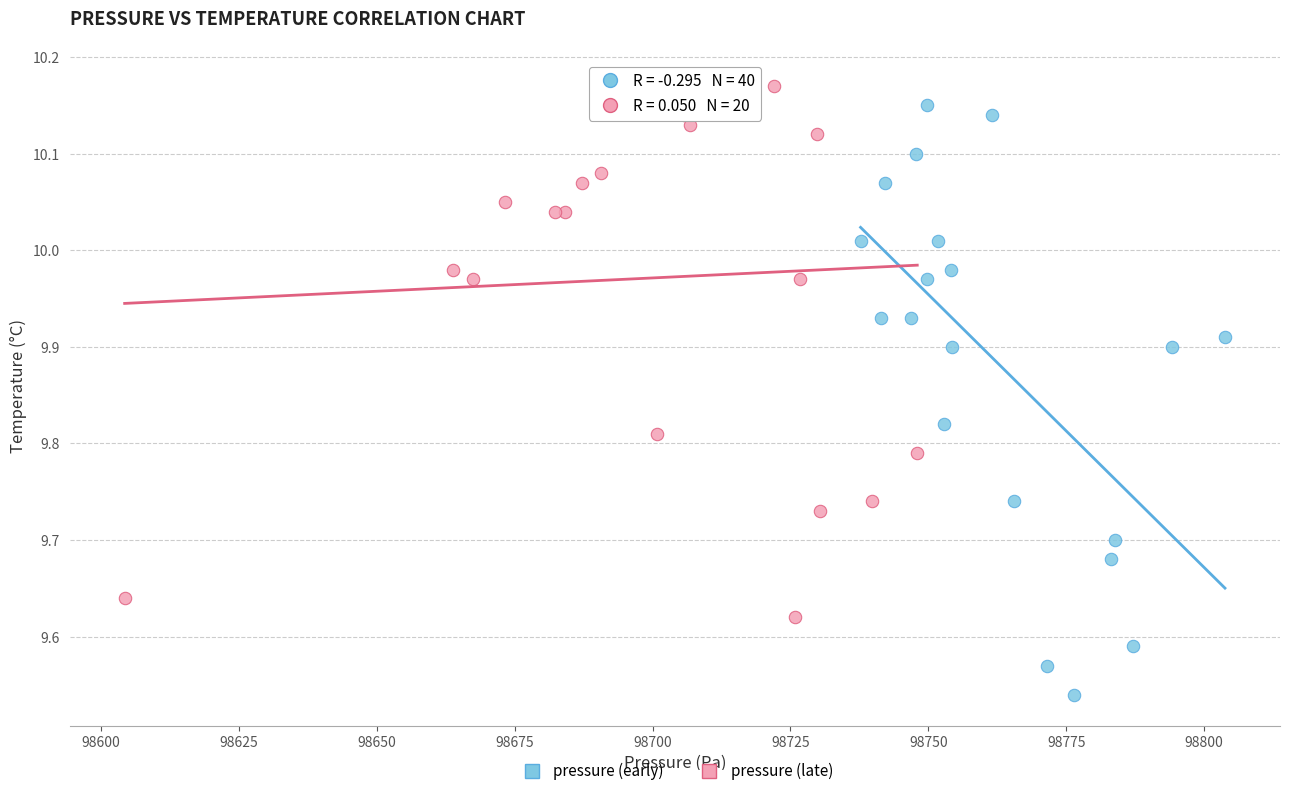

Which series has the largest Y range (max minus min)?

pressure (early)